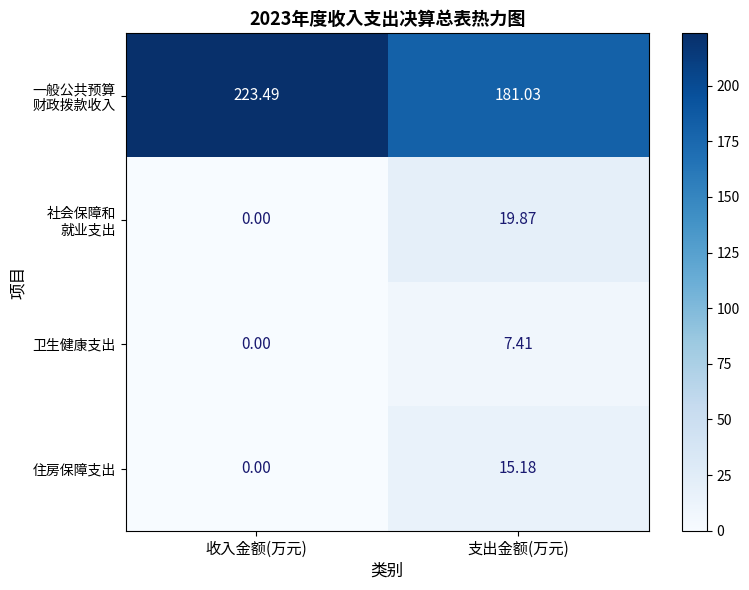

Where does the 住房保障支出 series first go above 15?

支出金额(万元)